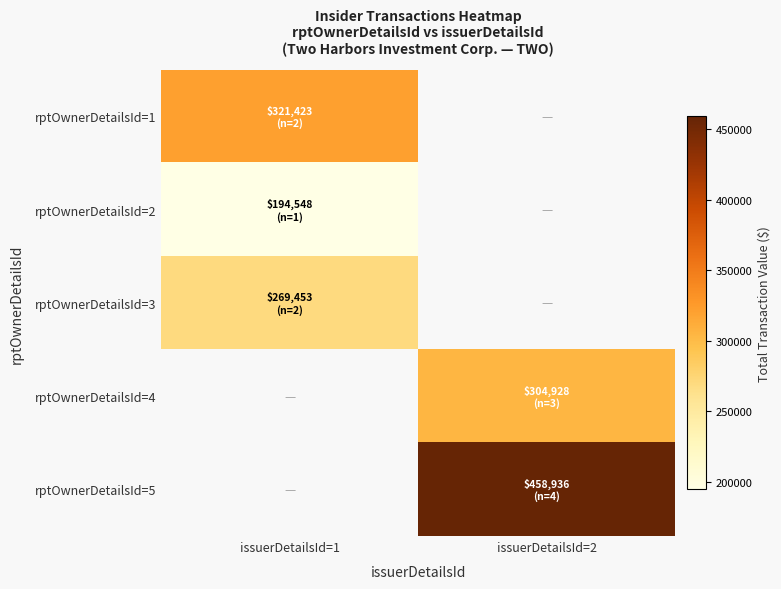

At which label does rptOwnerDetailsId=2 reach its minimum?

issuerDetailsId=1